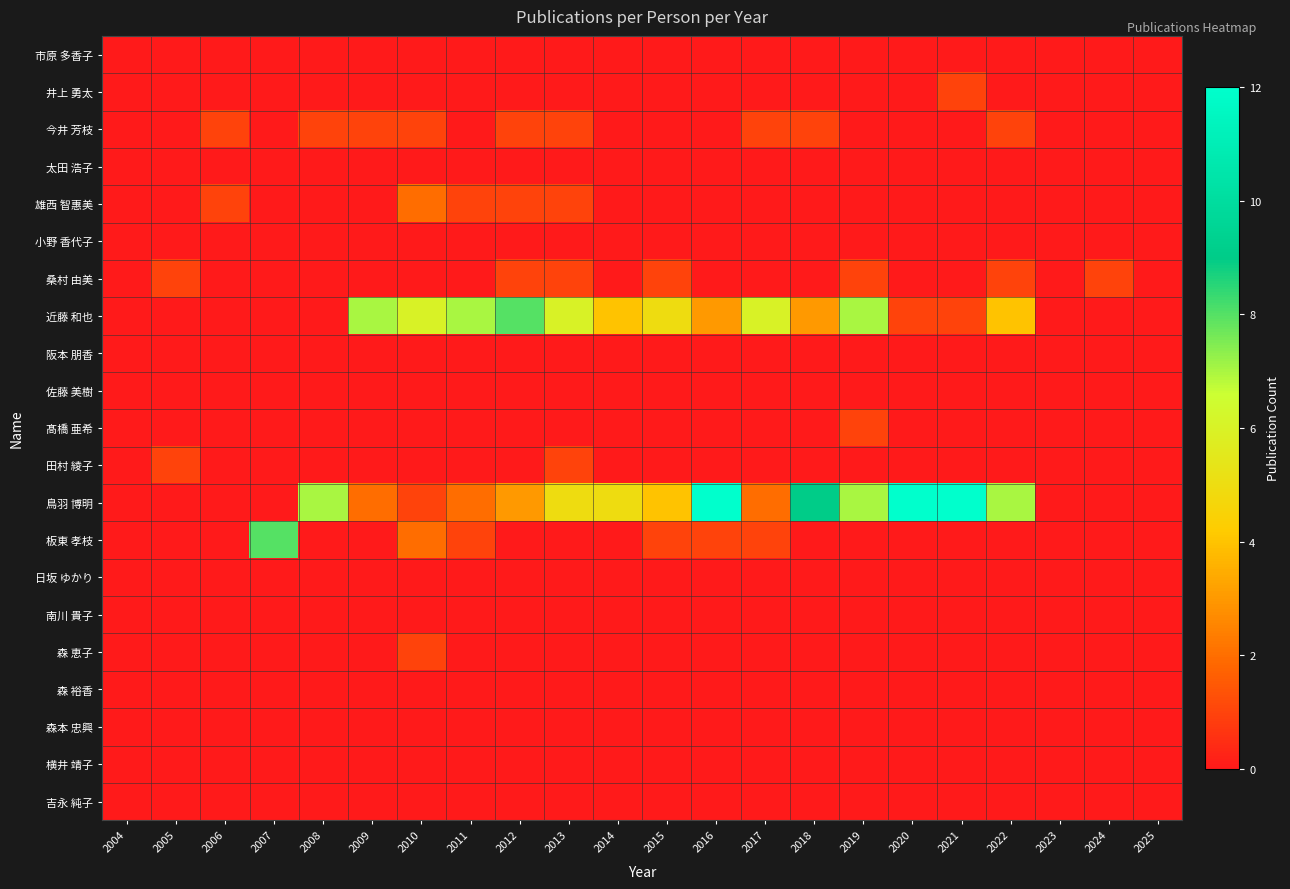

What is the difference between the highest and lowest values at 2015?

5